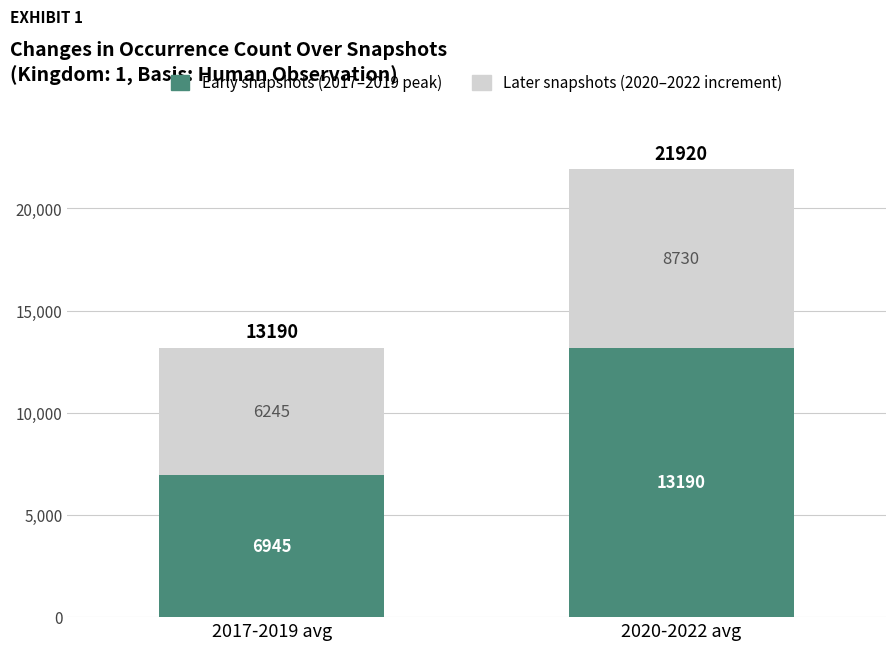

At which label does Early snapshots (2017–2019 peak) reach its minimum?

2017-2019 avg